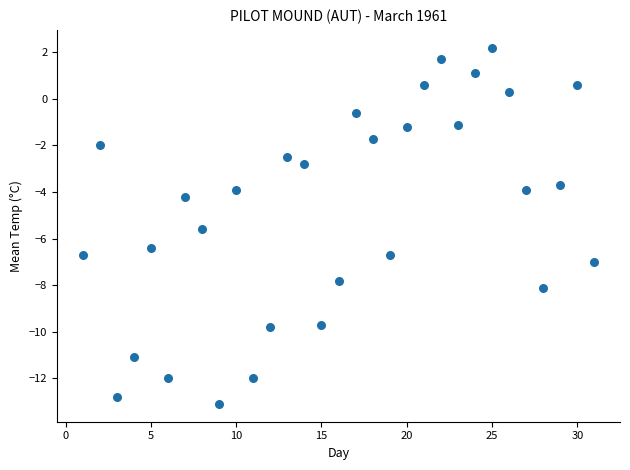

What is the range of X values (max minus min)?

30.0